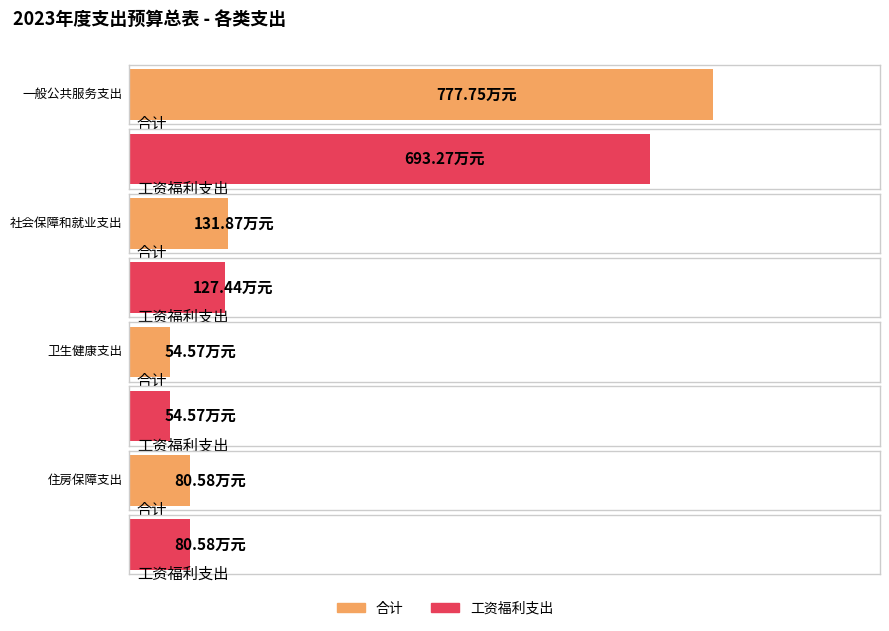

What are all the series names shown in the legend?

合计, 工资福利支出